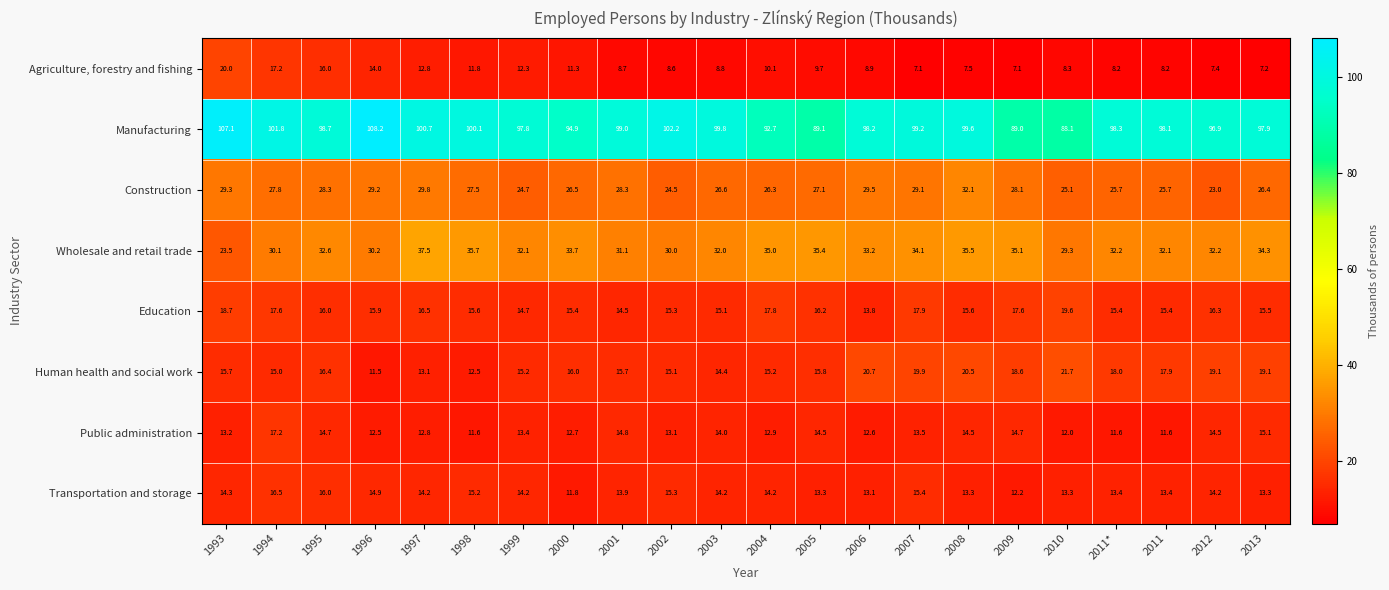

Which series has the widest spread of values?

Manufacturing